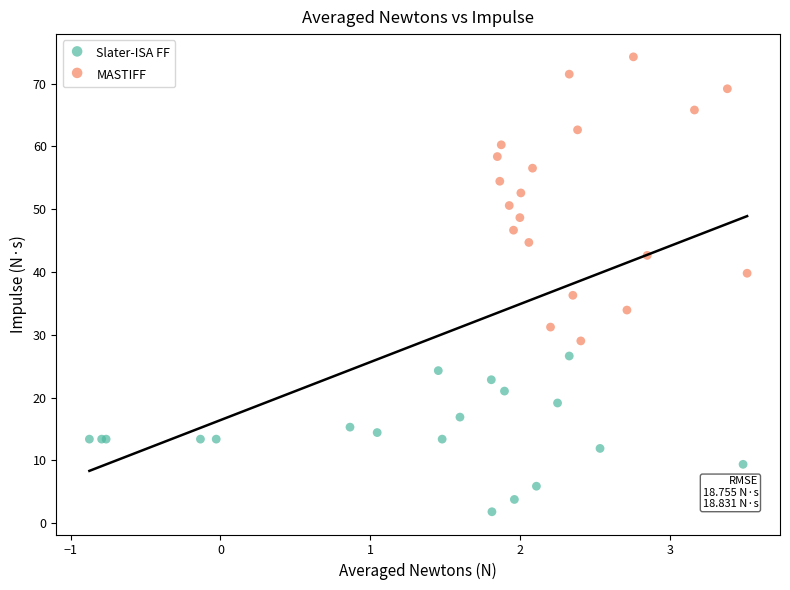

Which series contains the lowest Y value?

Slater-ISA FF